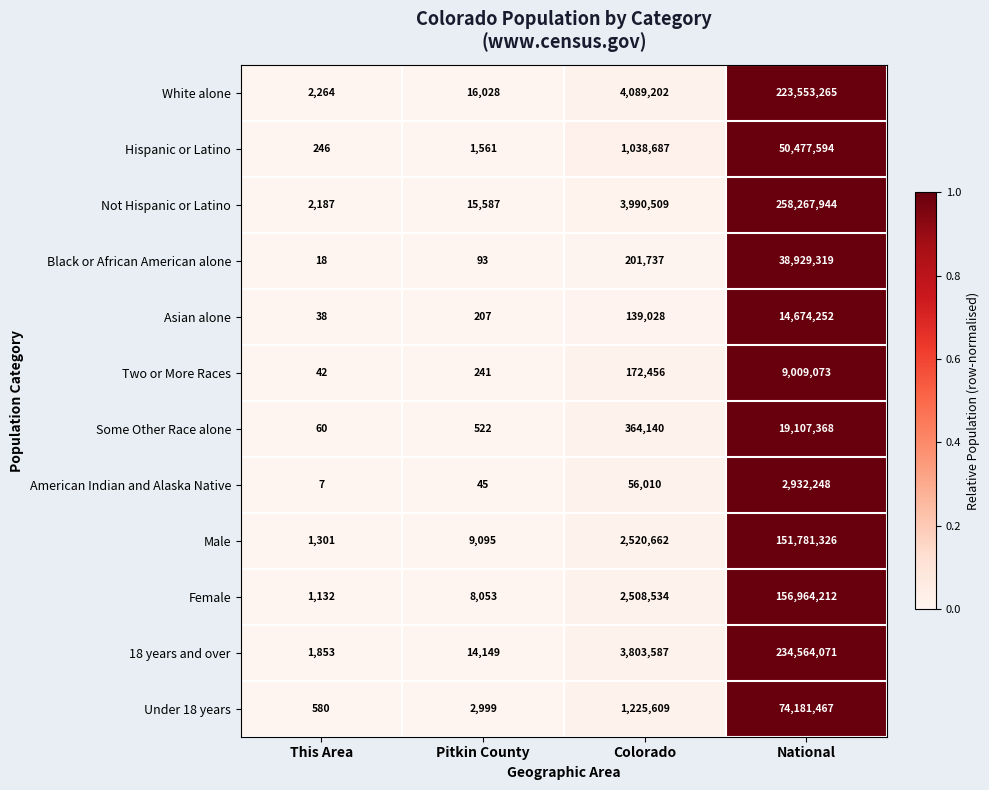

At which category does the chart reach its minimum across all series?

This Area